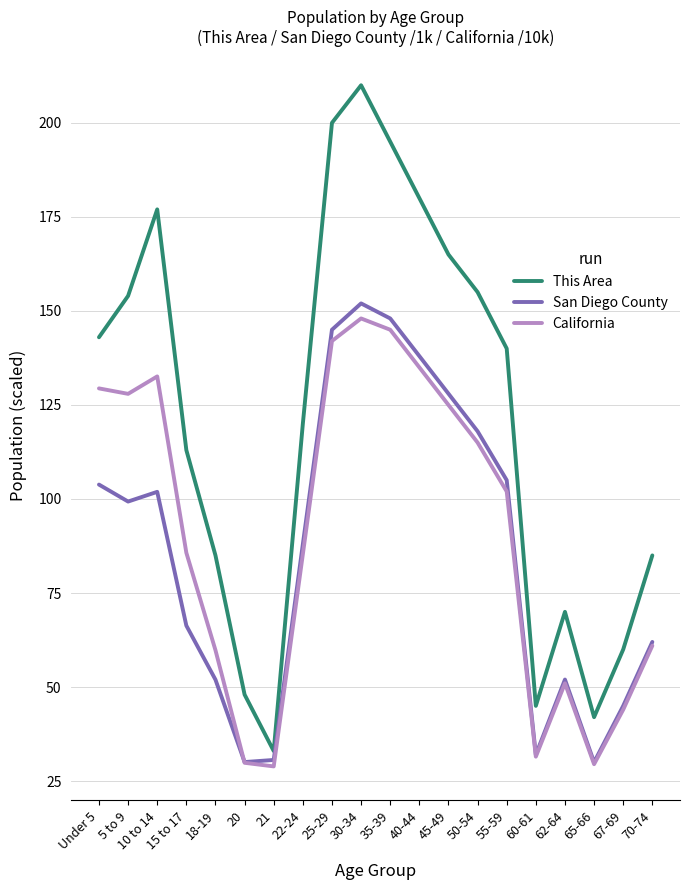

How many lines are shown in the chart?

3